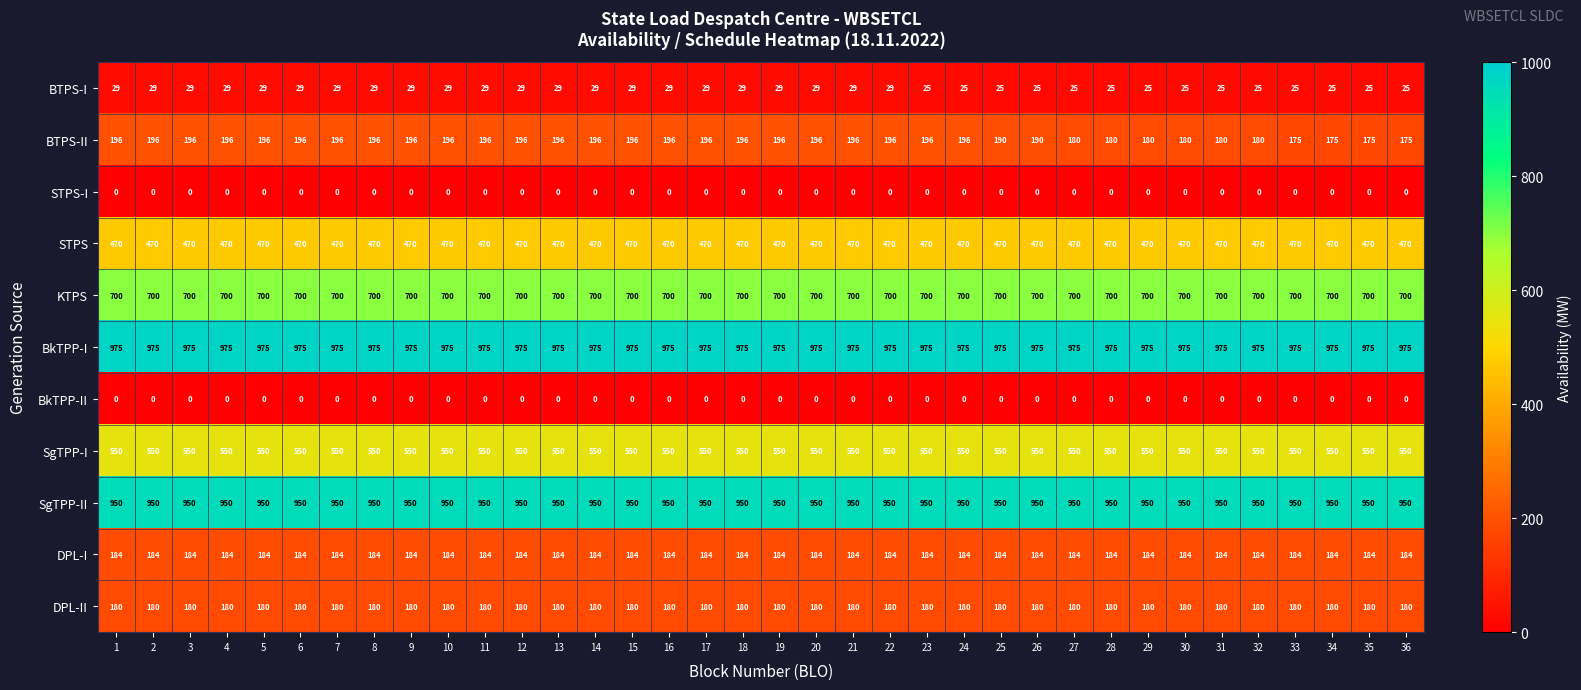

What is the total value across all series at 16?

4234